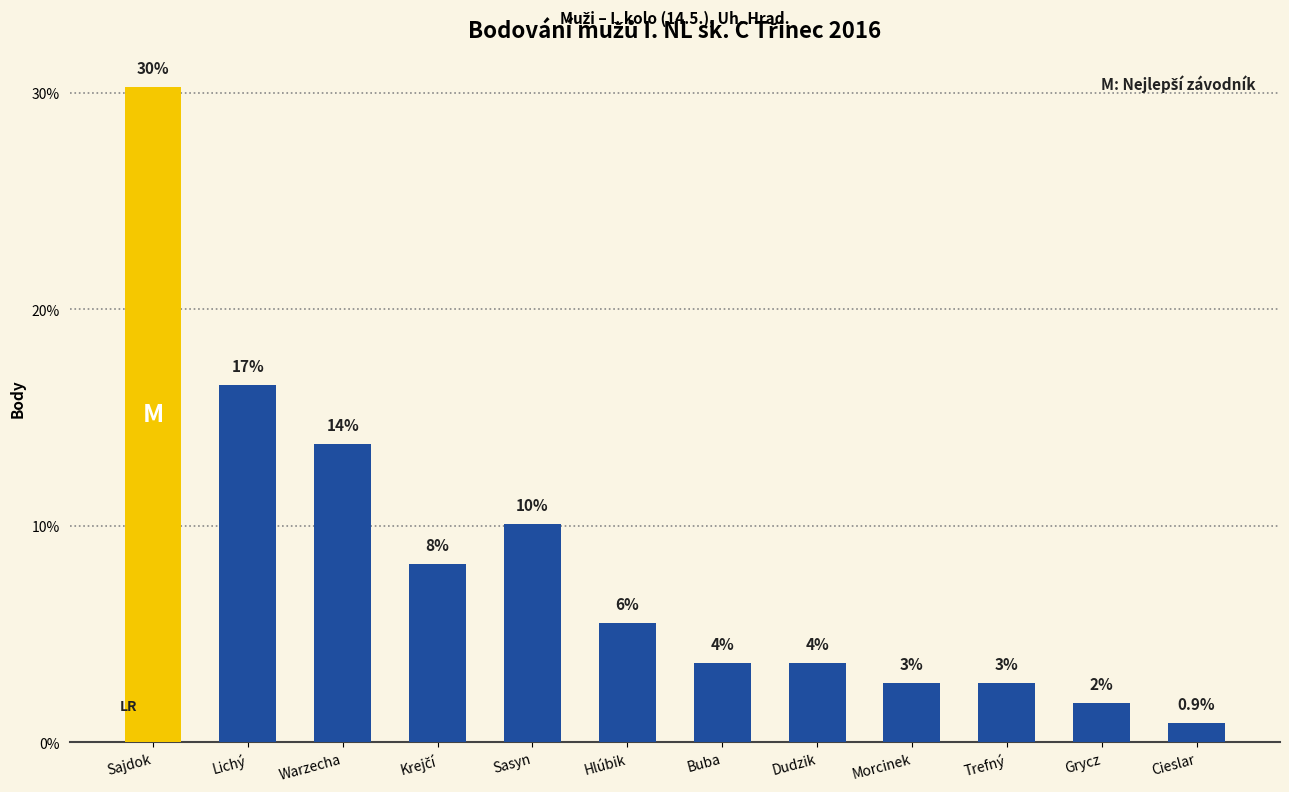

Reading left to right, list all the values displayed in this chart.

30.3	16.5	13.8	8.3	10.1	5.5	3.7	3.7	2.8	2.8	1.8	0.9